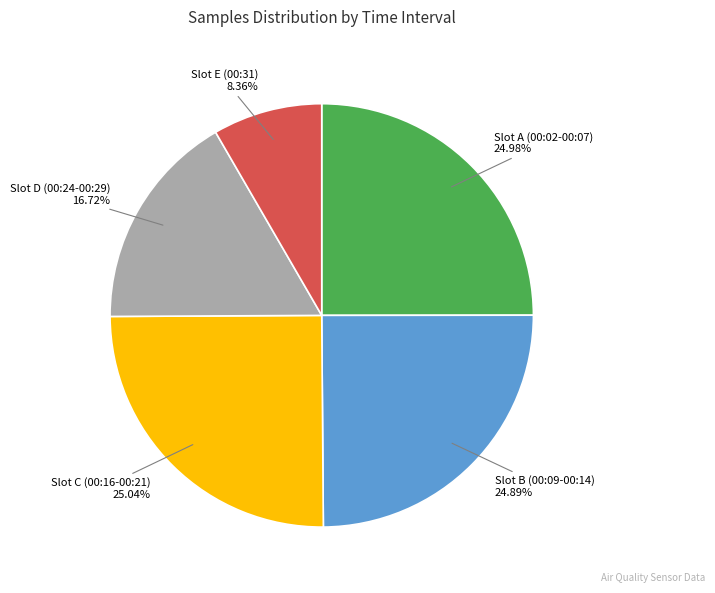

Is there a majority slice in this chart?

No